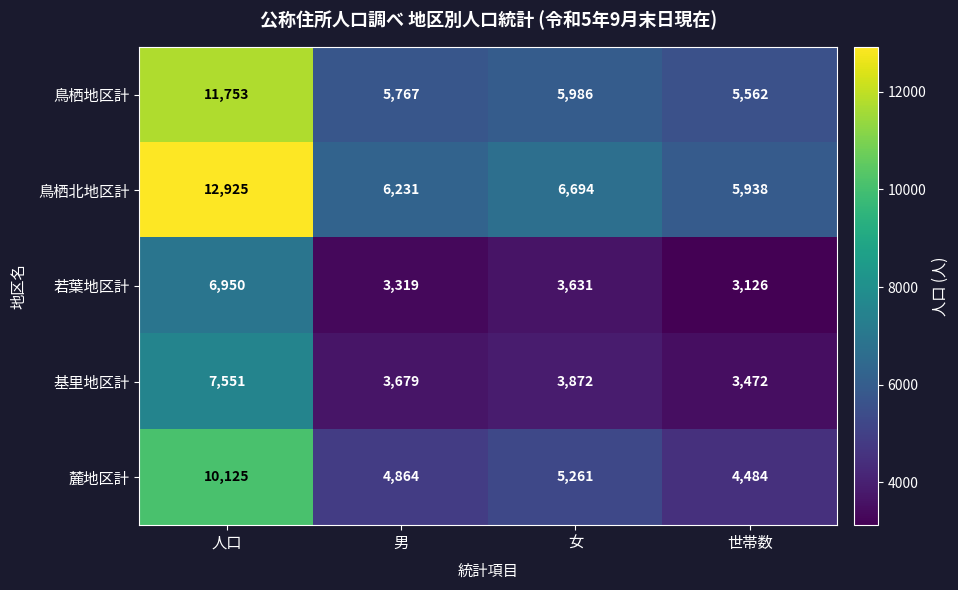

What value does the 基里地区計 series have at 男, to the nearest 50?

3700